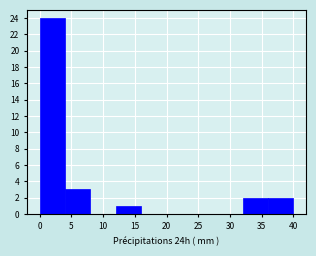

Reading left to right, list every bar in this chart as the range it spans on the x-axis followed by its height. The values are not printed on the chart, so give them approximately, as read against the axis.

0 to 4: 24
4 to 8: 3
8 to 12: 0
12 to 16: 1
16 to 20: 0
20 to 24: 0
24 to 28: 0
28 to 32: 0
32 to 36: 2
36 to 40: 2